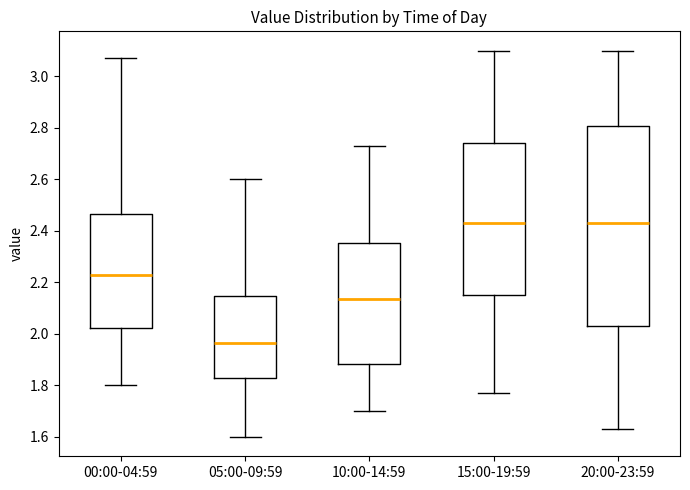

Which box is the tallest, from its lower edge to its upper edge?

20:00-23:59